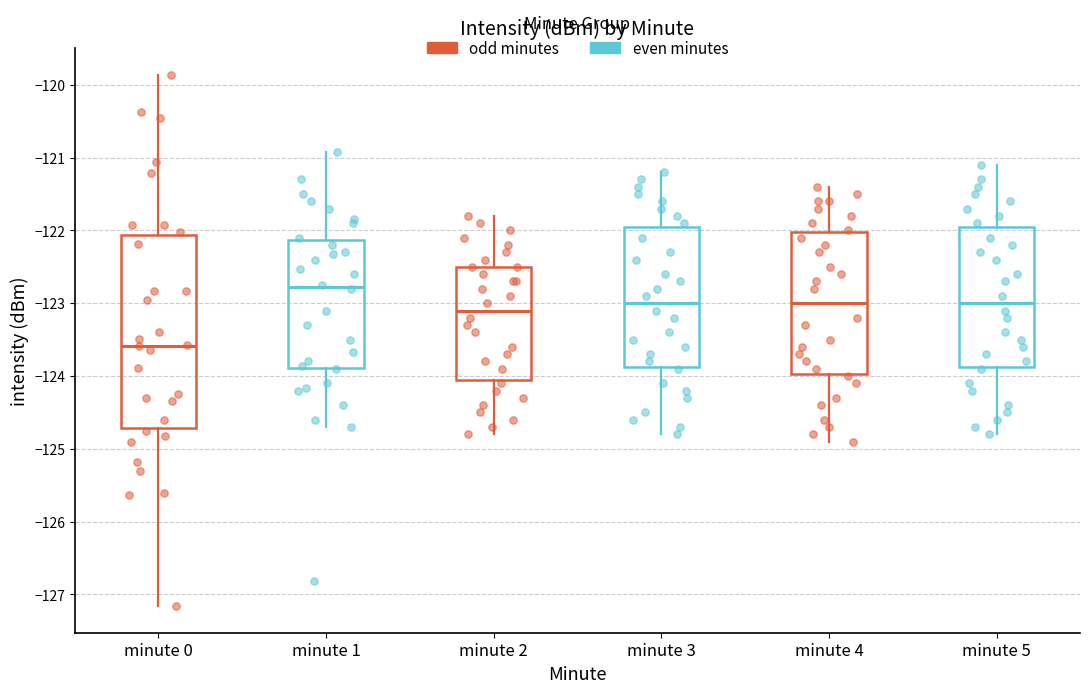

Comparing the boxes themselves (not the whiskers), which one is the tallest?

minute 0